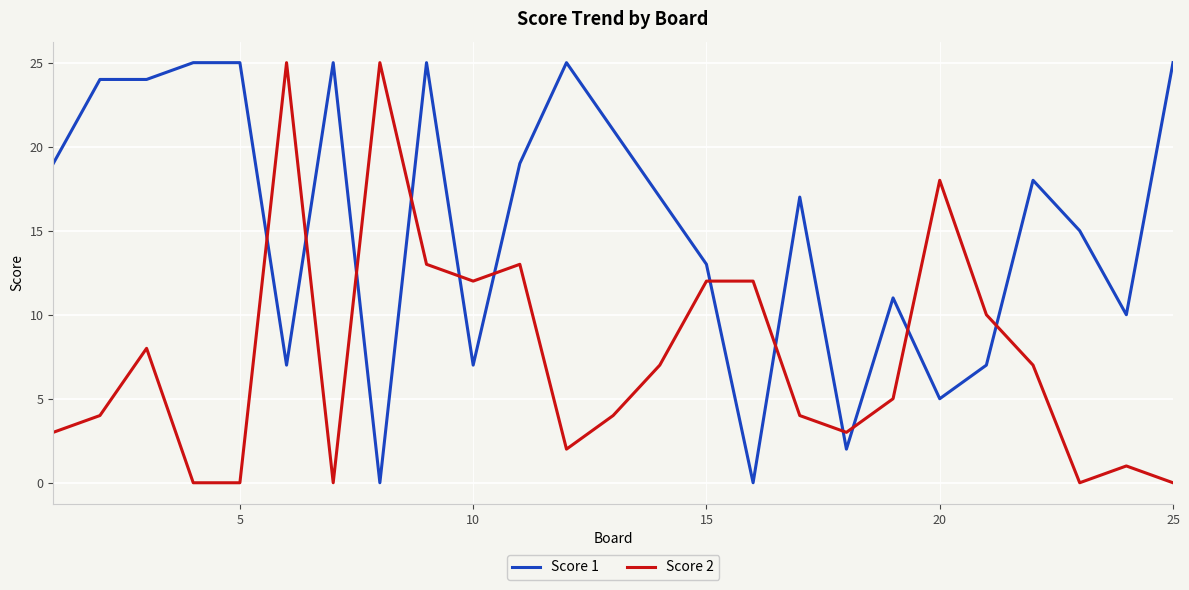

Which series has the largest total across all categories?

Score 1